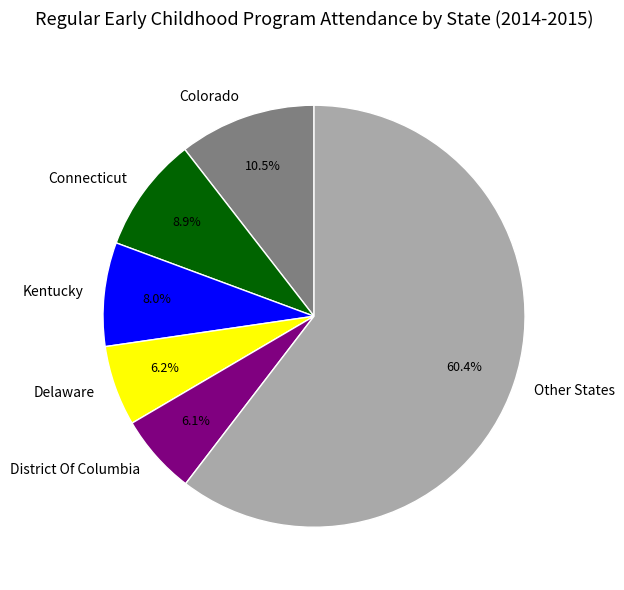

Is there a majority slice in this chart?

Yes